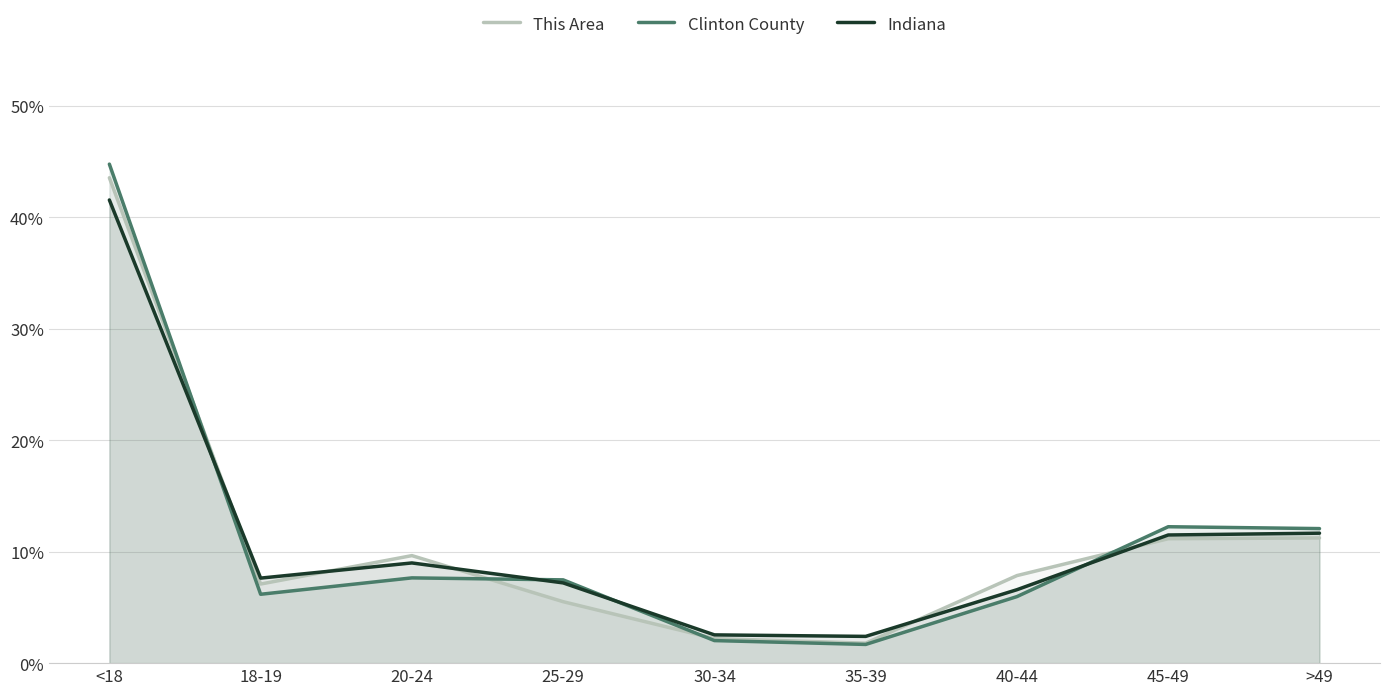

What is the sum of the Clinton County values at 25-29 and >49?

19.5